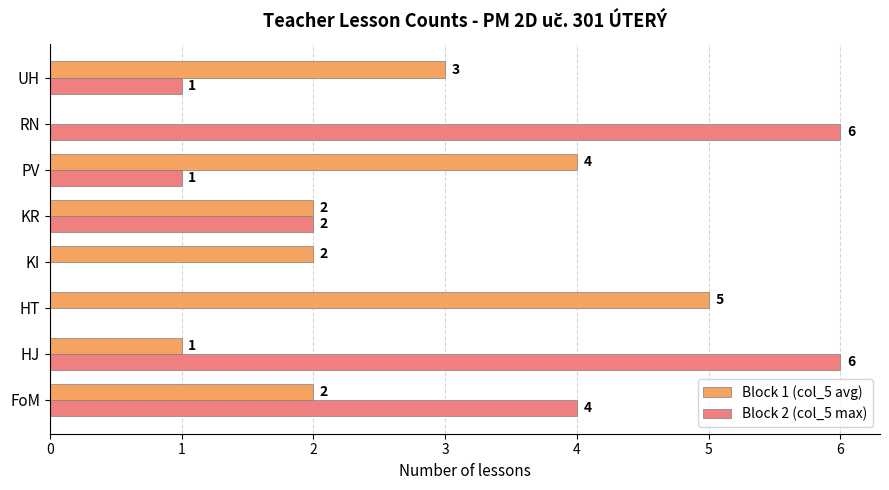

What is the maximum value for Block 1 (col_5 avg)?

5